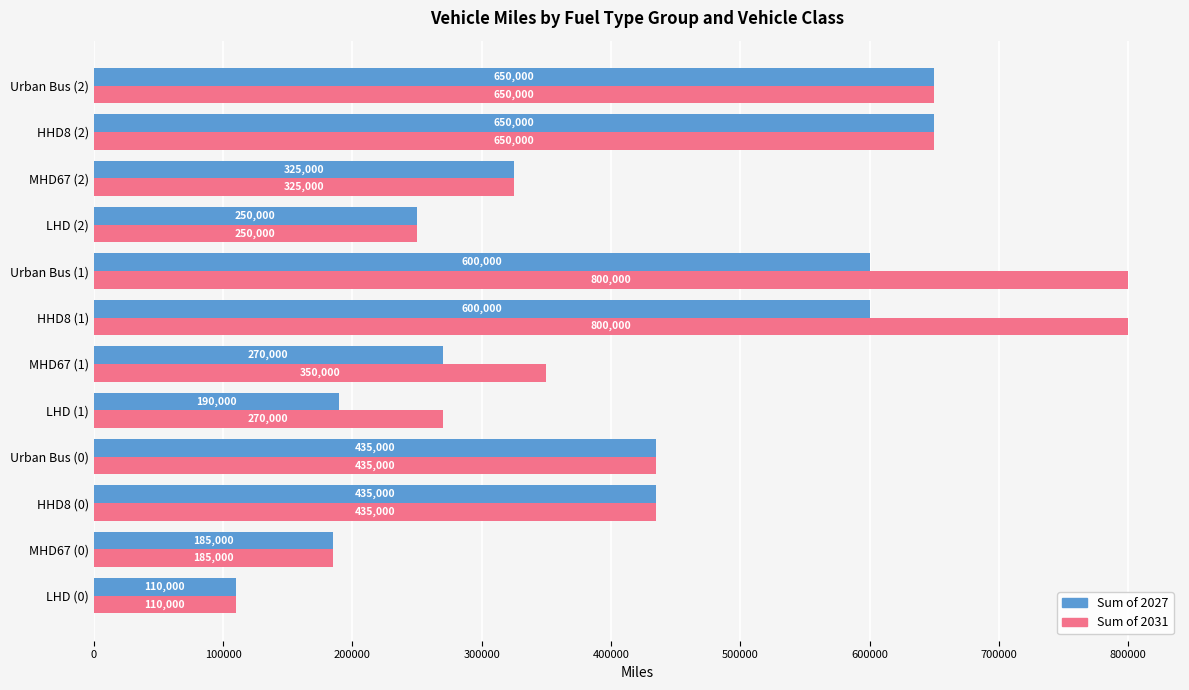

What is the sum of all Sum of 2031 values?

5260000